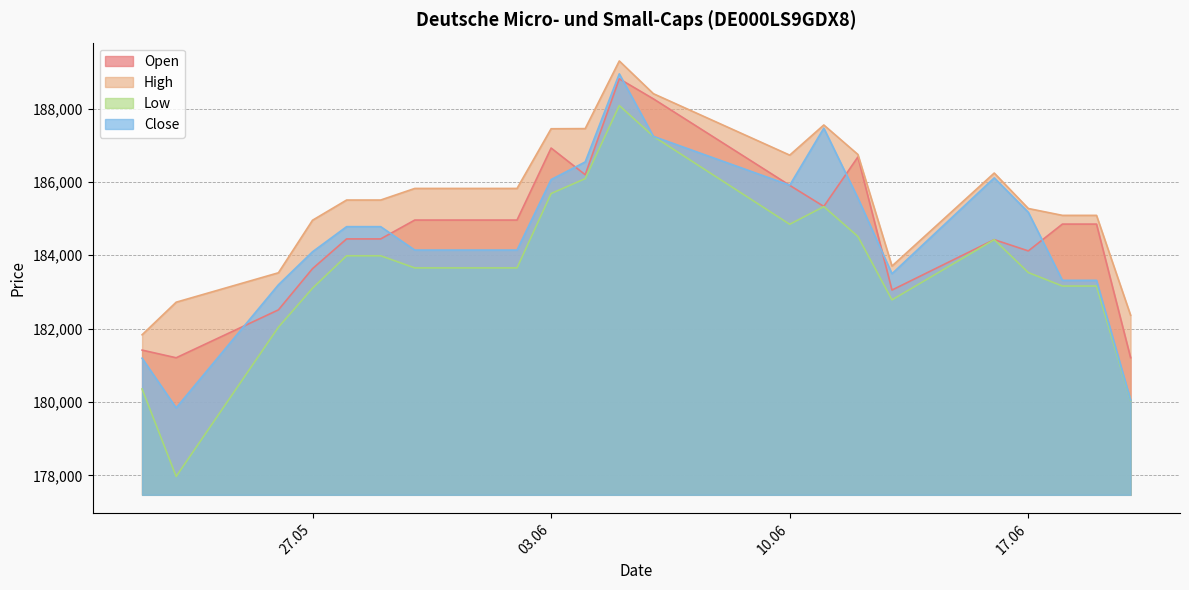

Does the chart have visible grid lines?

Yes